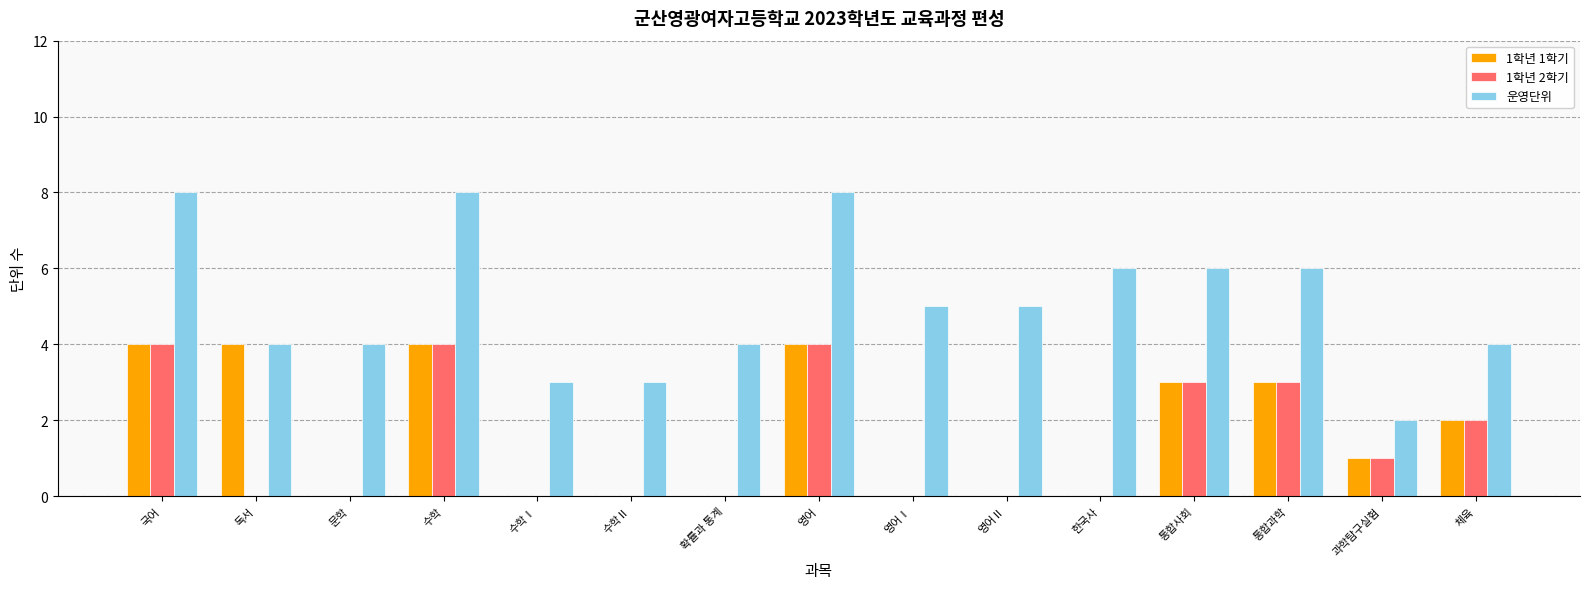

What are all the series names shown in the legend?

1학년 1학기, 1학년 2학기, 운영단위